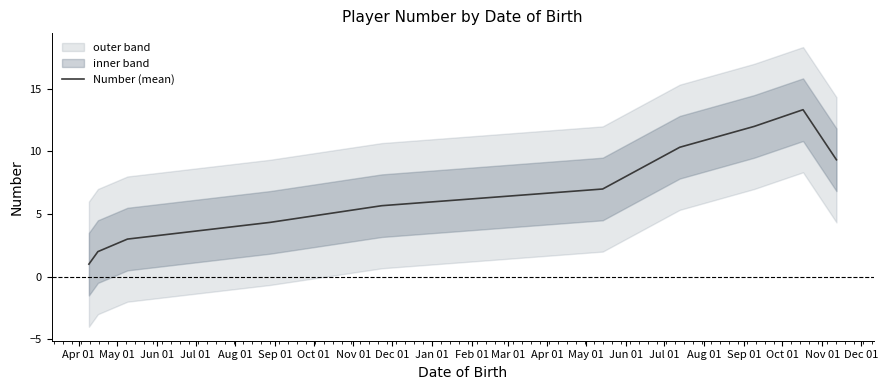

What is the lowest value of the Number (mean) series?

1.0